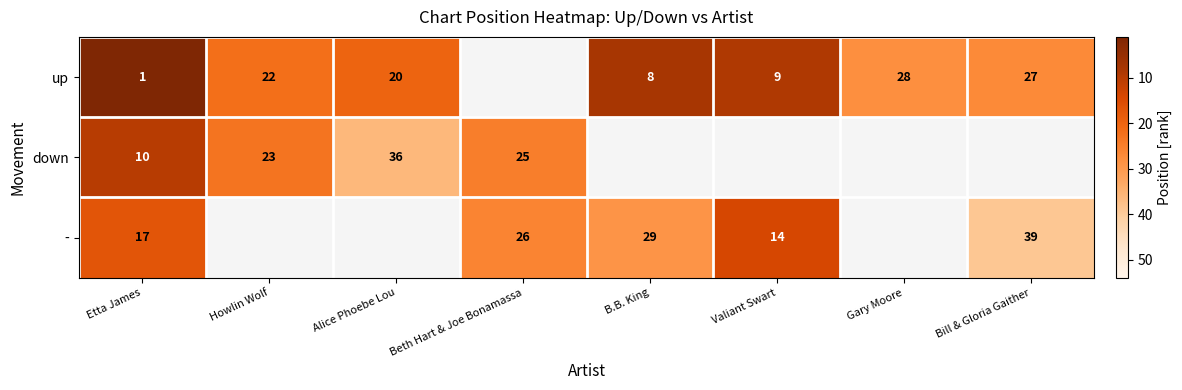

True or false: - has a value of 23 at Etta James.

False